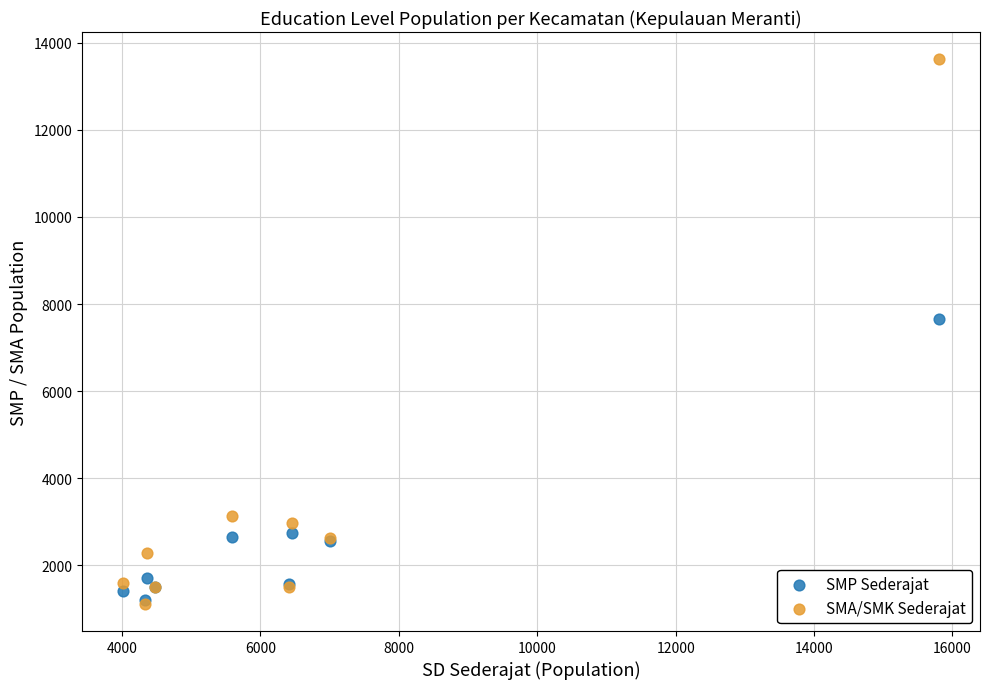

In the SMP Sederajat series, what Y value is closest to 4435?

2738